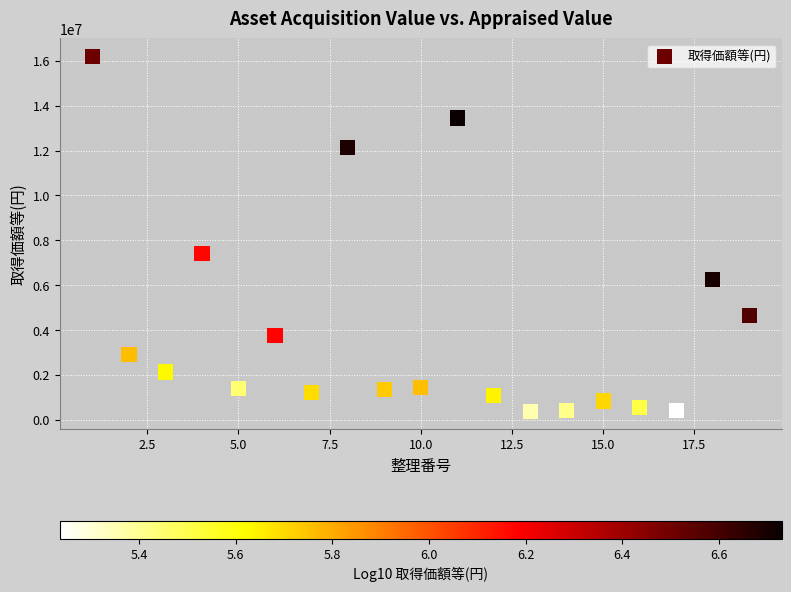

What Y value in the scatter plot is closest to 8287920?

7425000